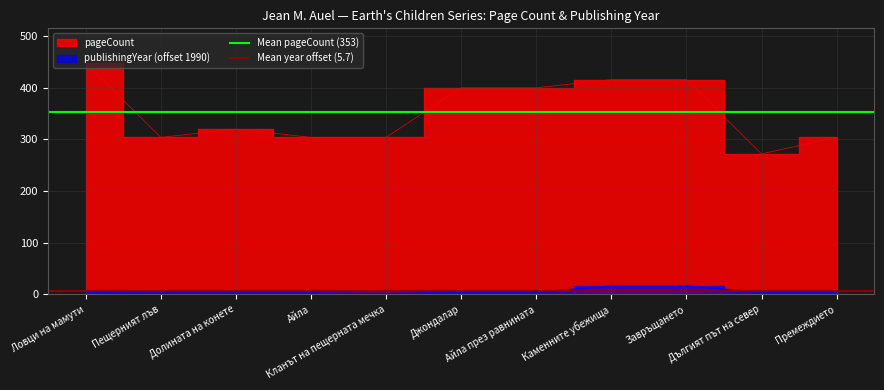

True or false: Mean year offset (5.7) has a value of 5.7 at Пещерният лъв.

True